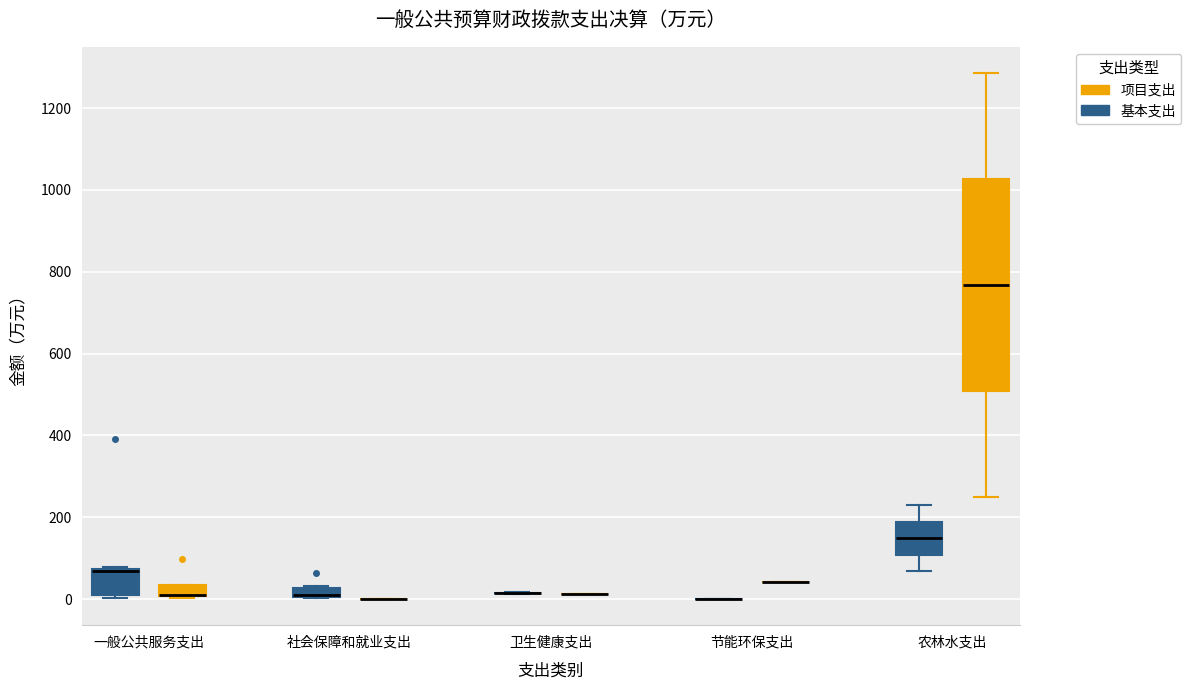

Which box is the tallest, from its lower edge to its upper edge?

农林水支出 (项目支出)